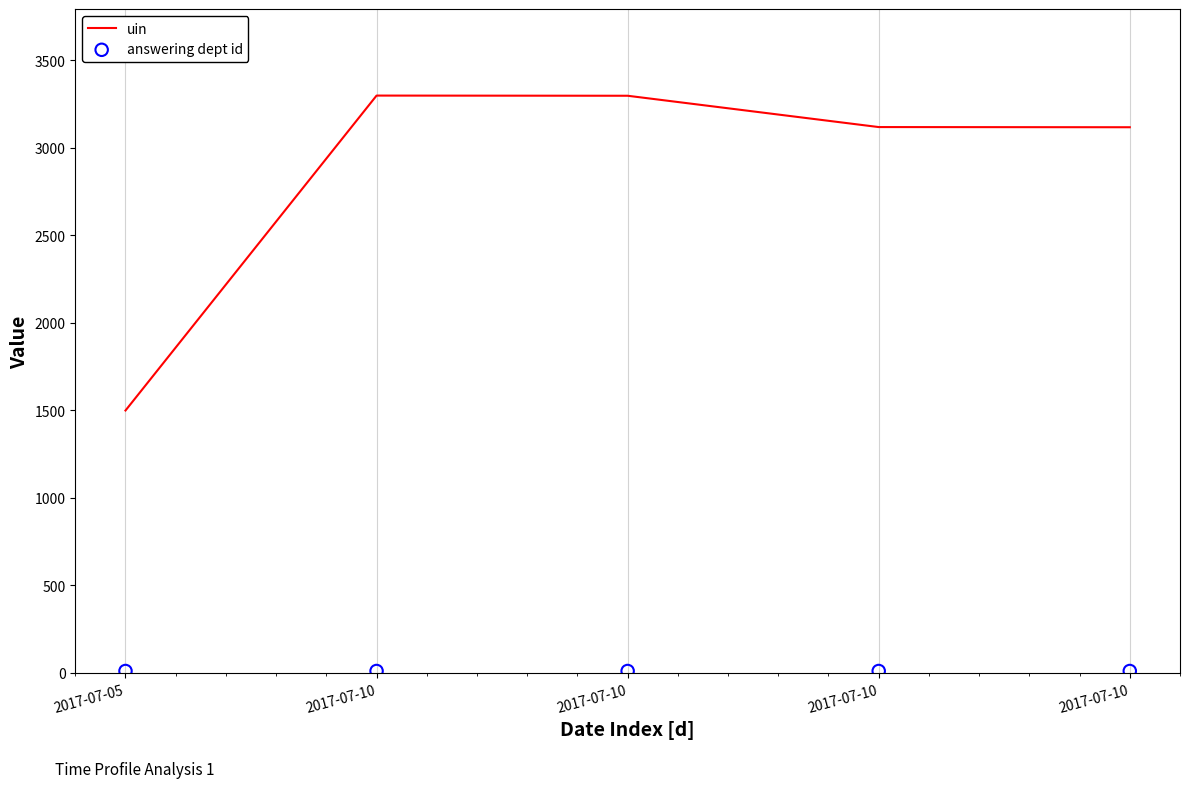

Which series has the largest total across all categories?

uin